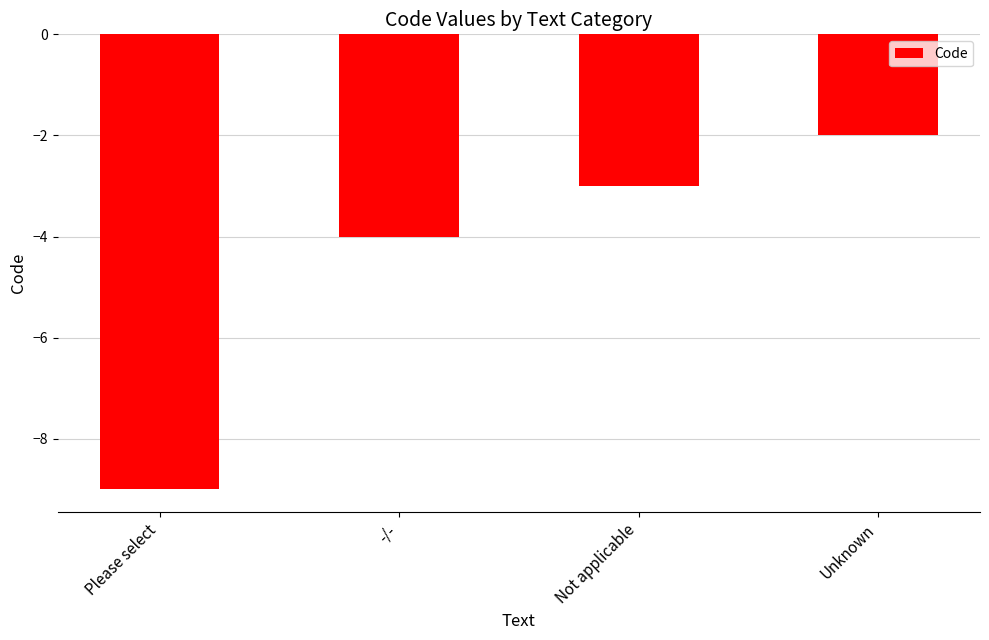

Which label corresponds to the smallest value in the chart?

Please select